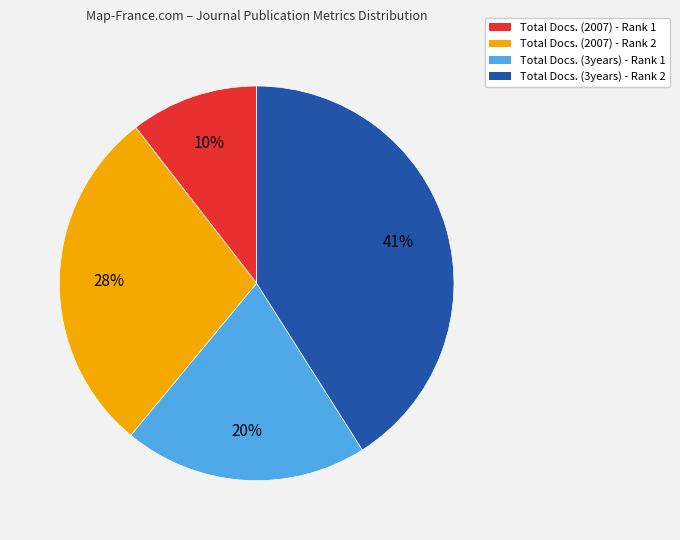

What is the smallest slice in the pie chart?

Total Docs. (2007) - Rank 1